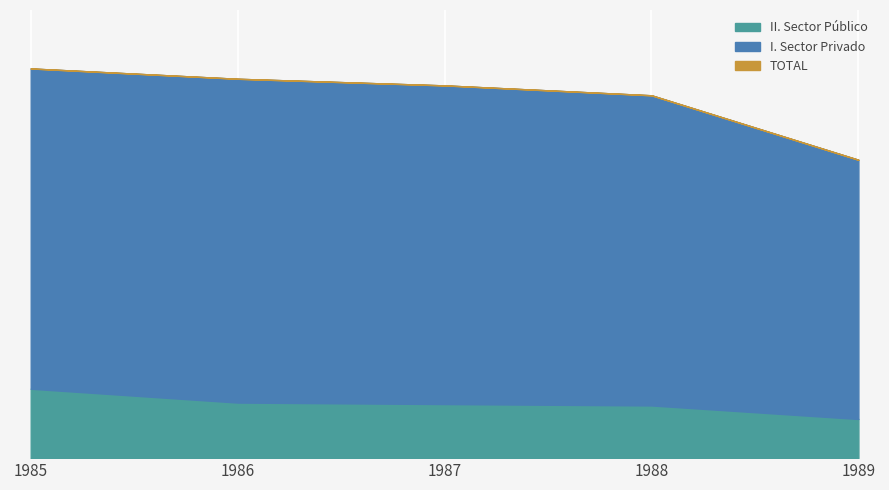

True or false: I. Sector Privado and II. Sector Público cross at least once.

False